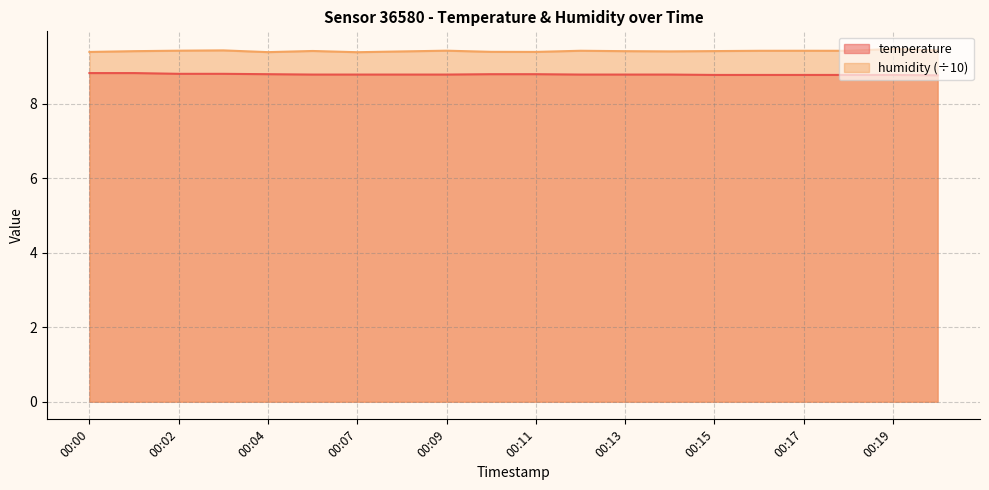

What is the value of the temperature point at the 11th from the left?

8.8